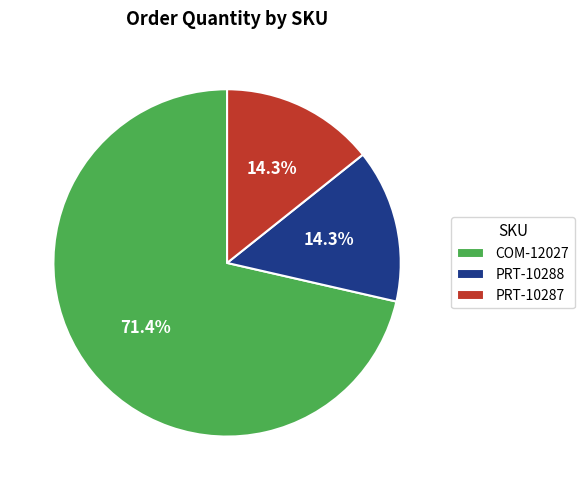

To the nearest percent, what portion does PRT-10287 represent?

14%